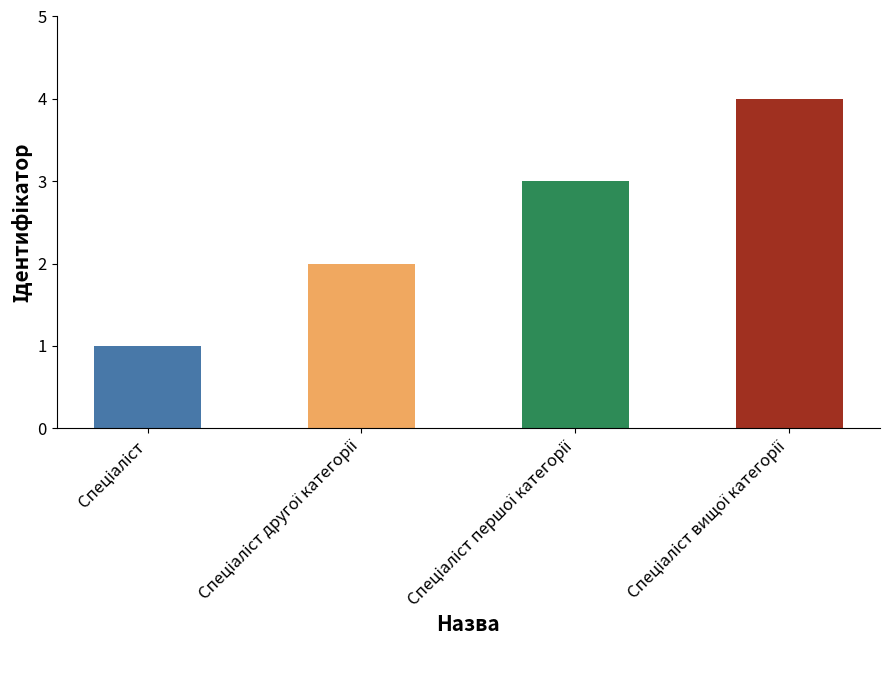

What is the smallest value displayed?

1